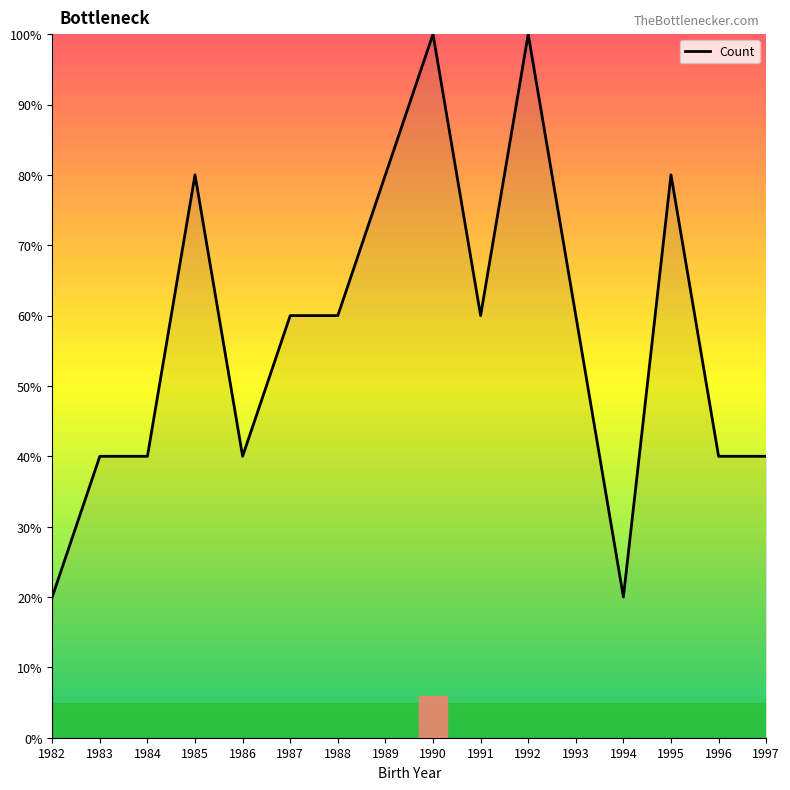

What is the minimum value shown in the chart?

20